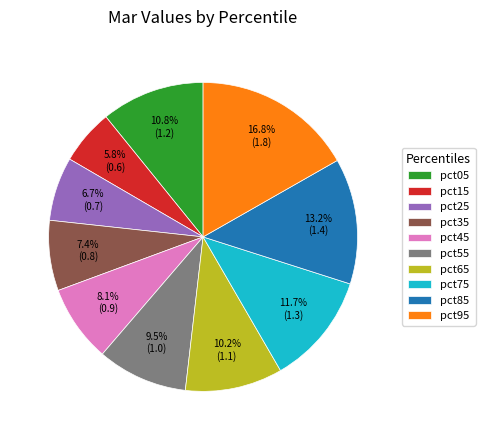

Is there a majority slice in this chart?

No